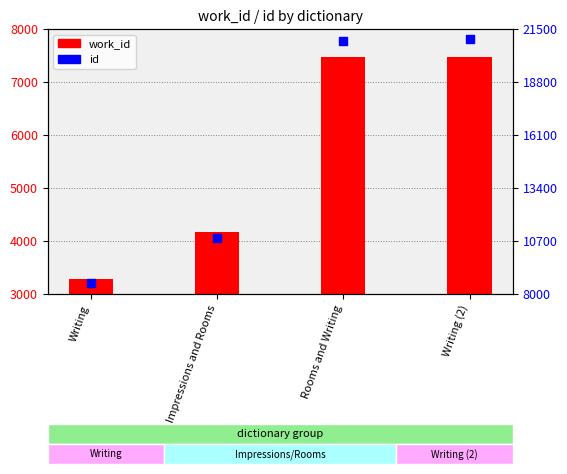

At how many categories does at least one series exceed 9976?

3